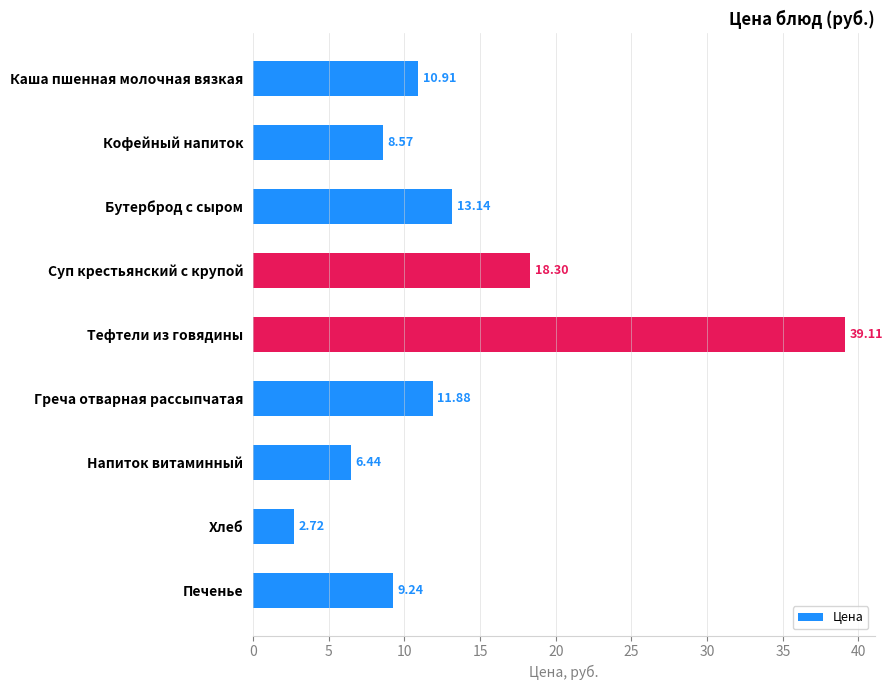

What is the difference between the maximum and minimum values?

36.4